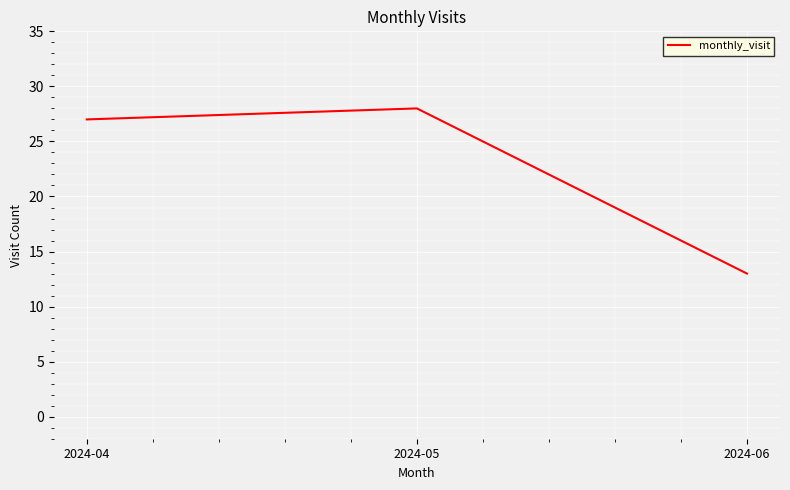

Rank the categories by value from highest to lowest.

2024-05, 2024-04, 2024-06